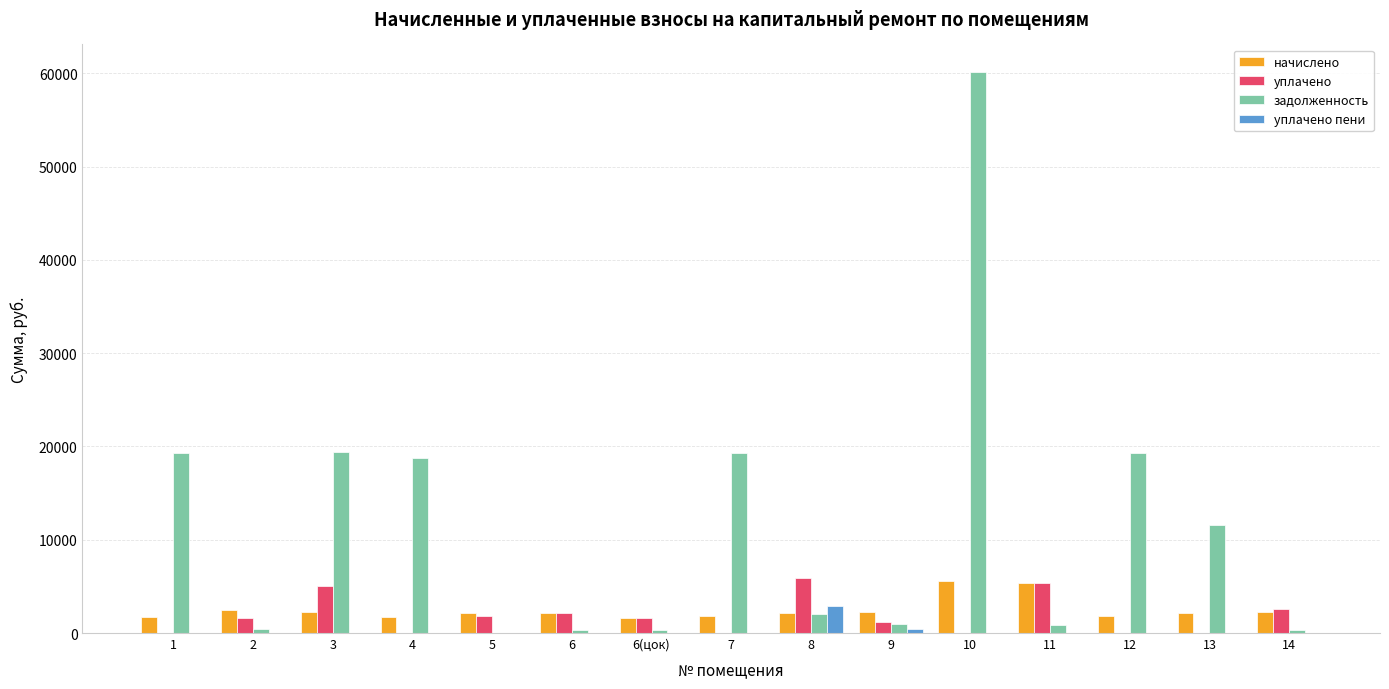

The value of уплачено at 13 is 0.0. True or false?

True